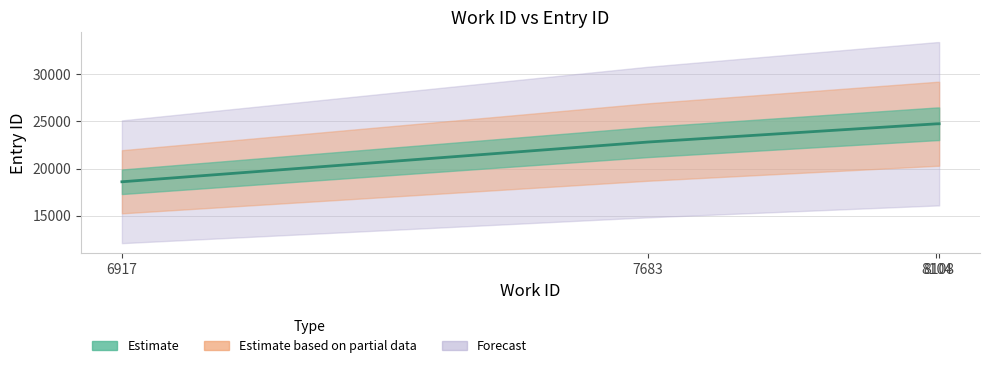

True or false: id_upper has a value of 37185 at 8108.

False